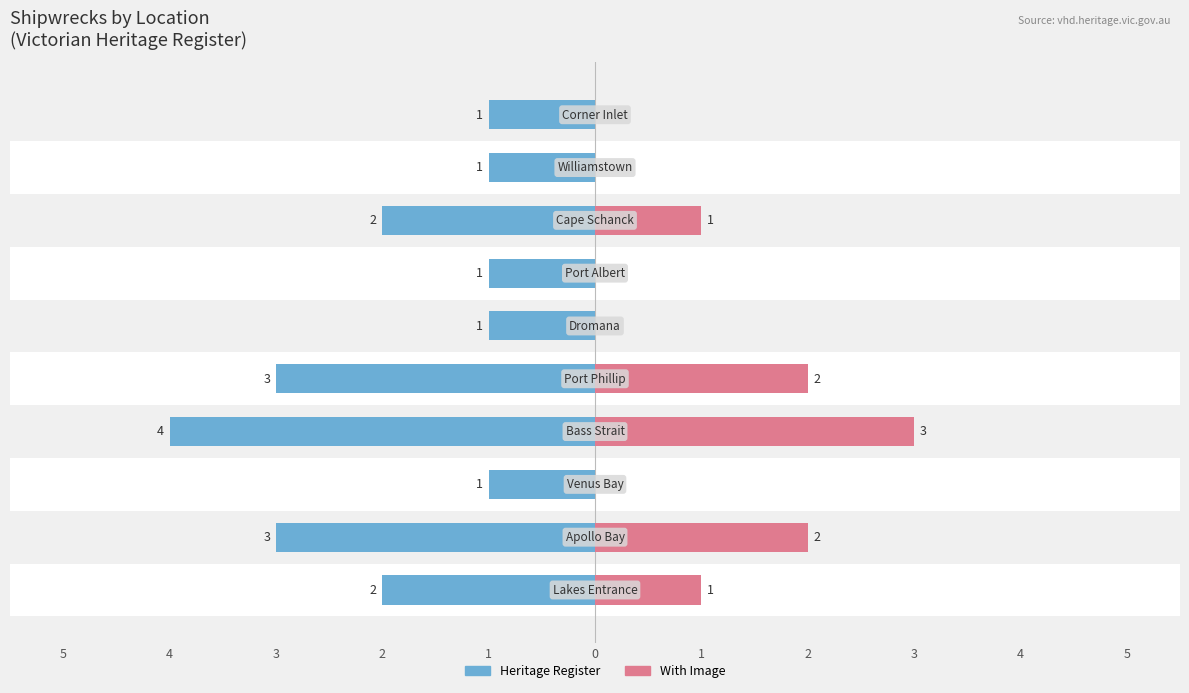

Reading right to left, list all the values displayed in this chart.

Heritage Register: -1	-1	-2	-1	-1	-3	-4	-1	-3	-2
With Image: 0	0	1	0	0	2	3	0	2	1